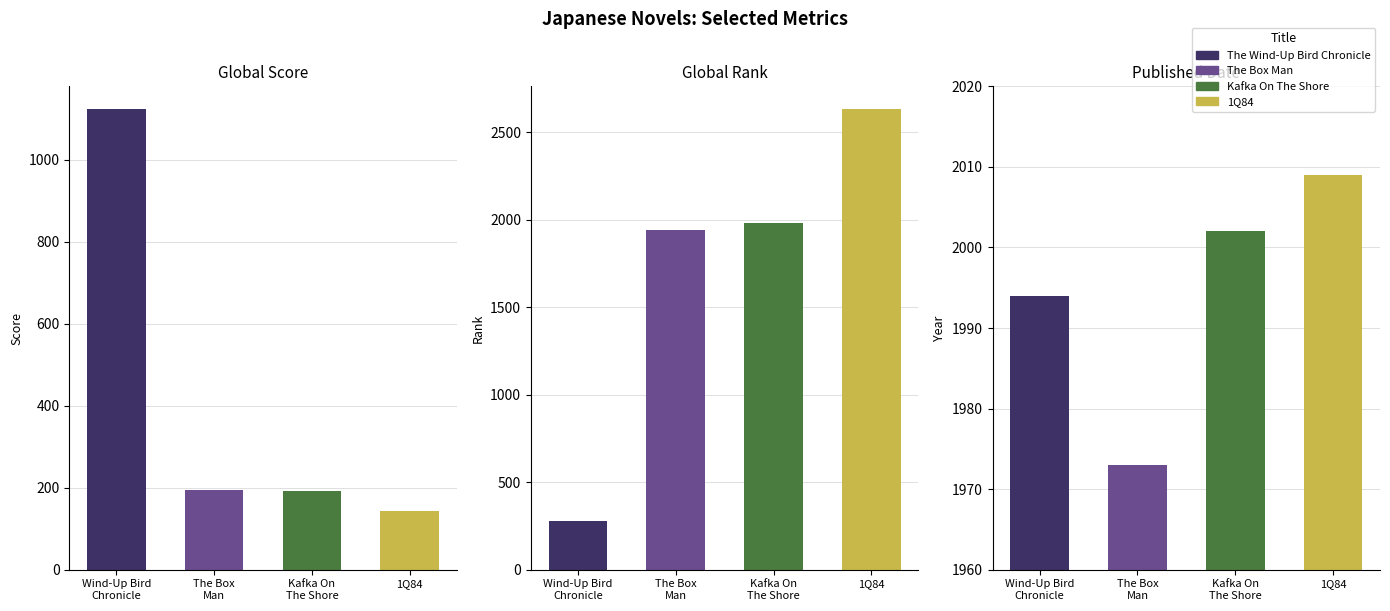

Which series has the largest range (max minus min)?

Global Rank